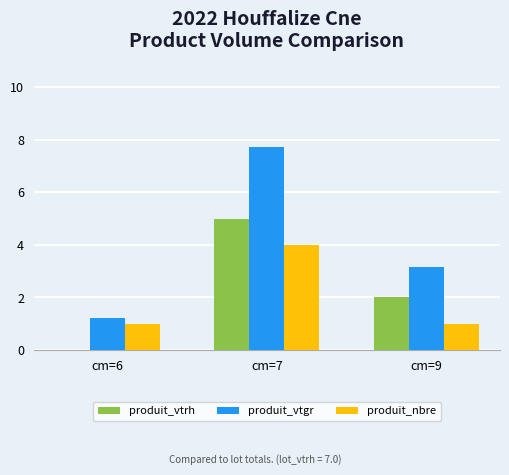

What value does the produit_nbre series have at cm=9?

1.0